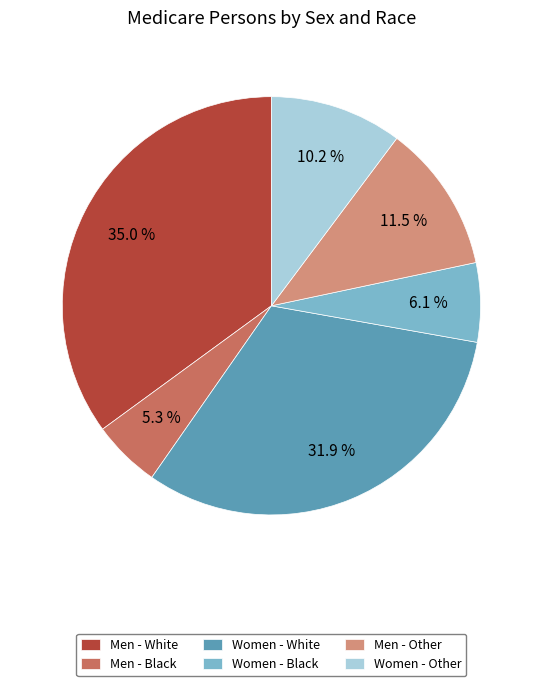

To the nearest percent, what is the average slice percentage?

17%